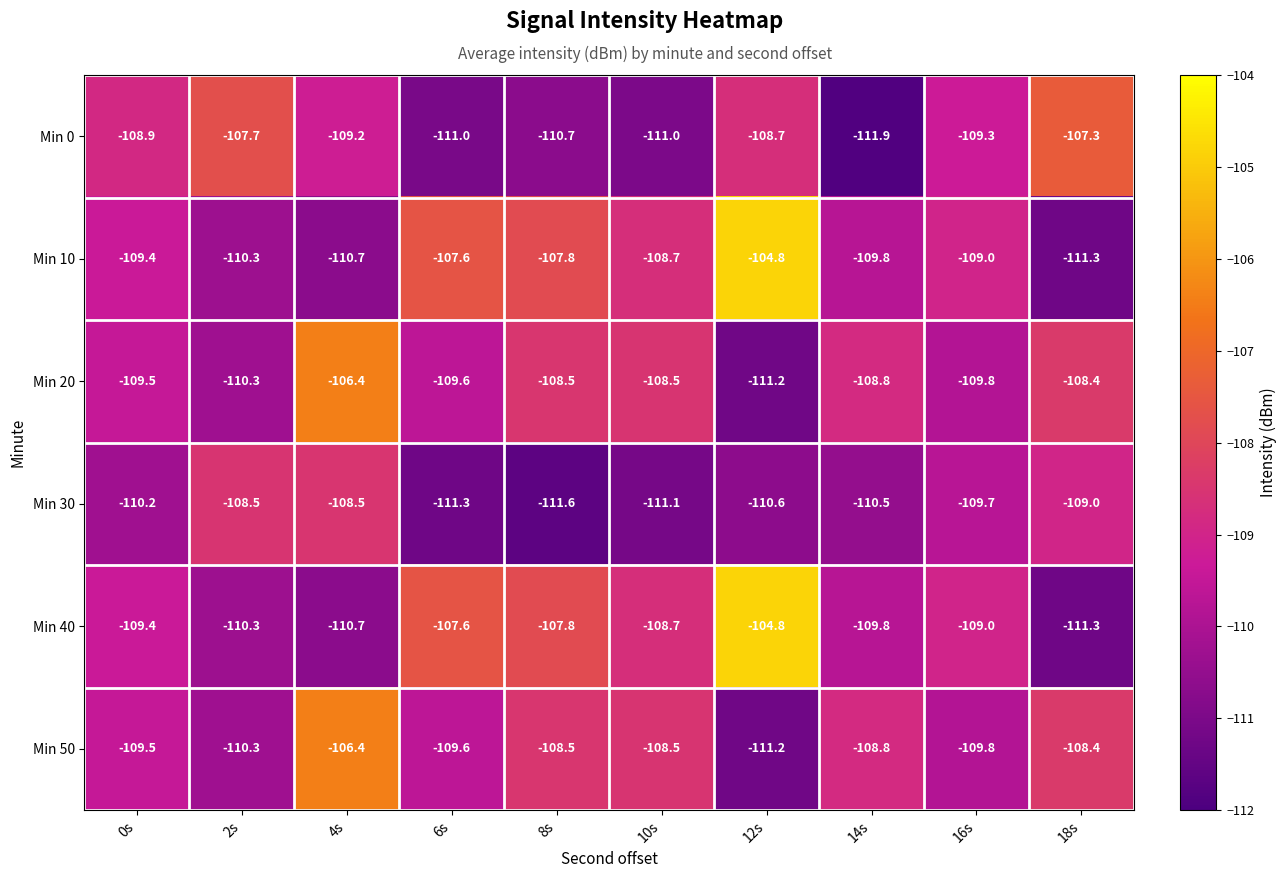

What is the sum of all Min 40 values?

-1089.4